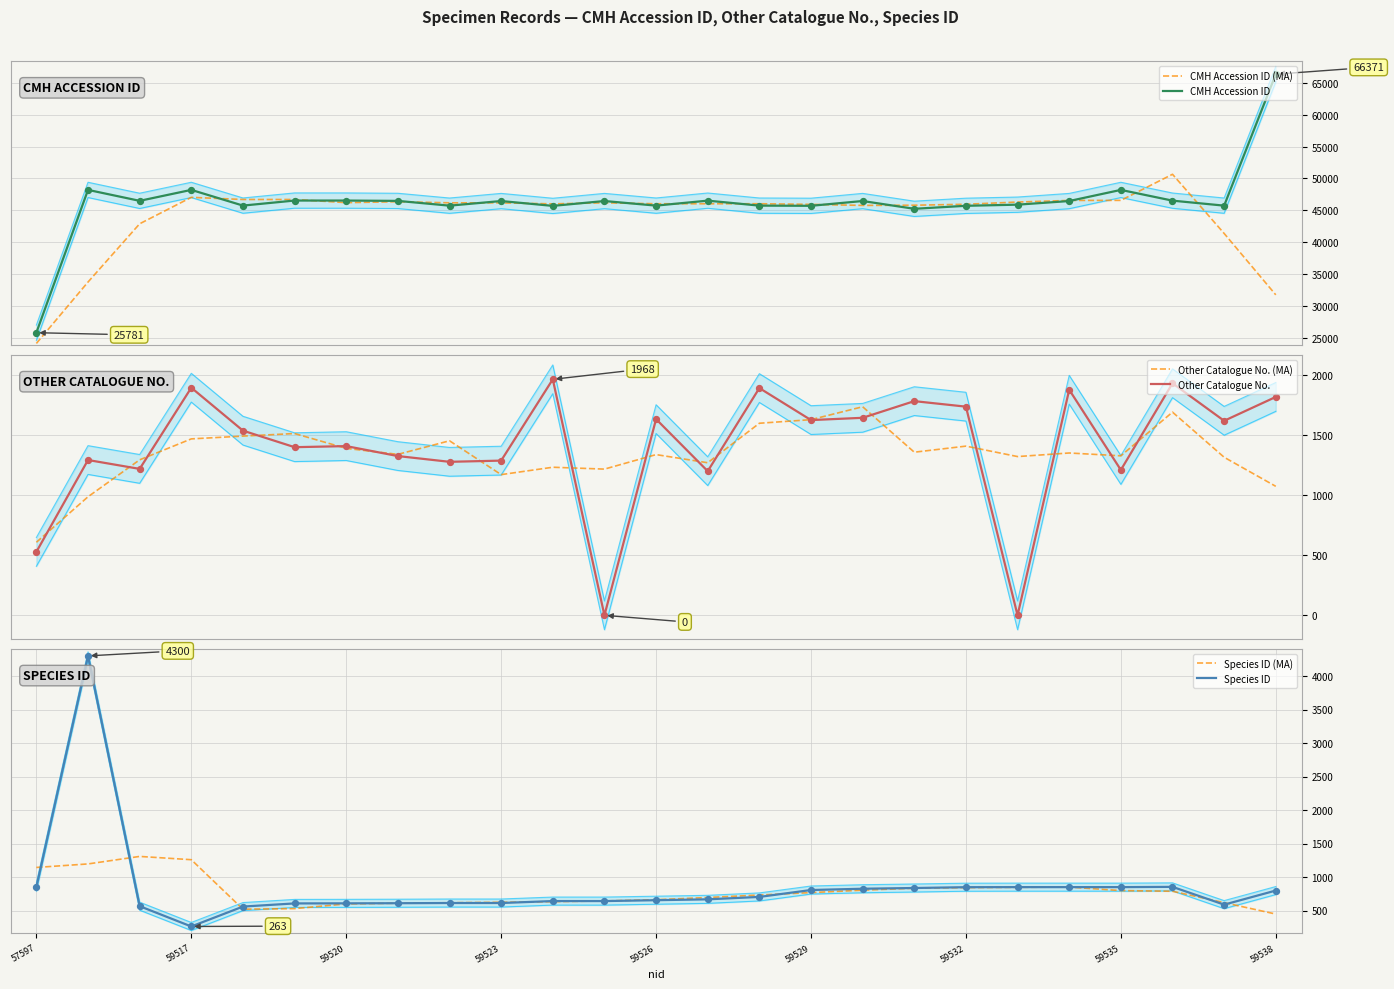

At how many categories does at least one series exceed 65155?

1